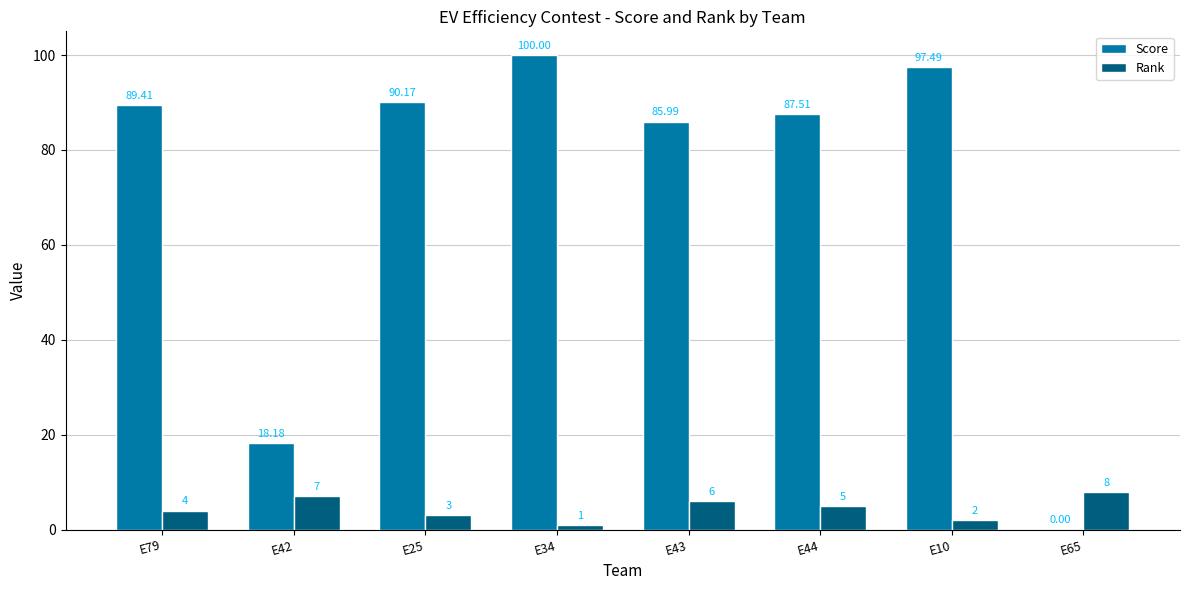

Between E79 and E42, which series saw the biggest shift?

Score